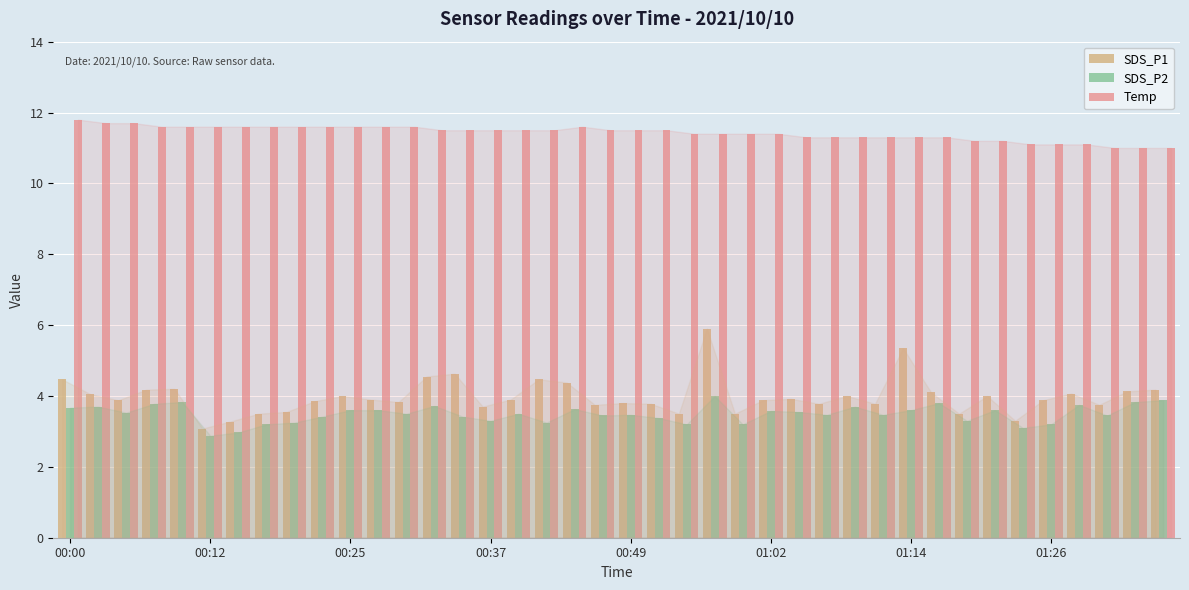

Which series has the largest range (max minus min)?

SDS_P1